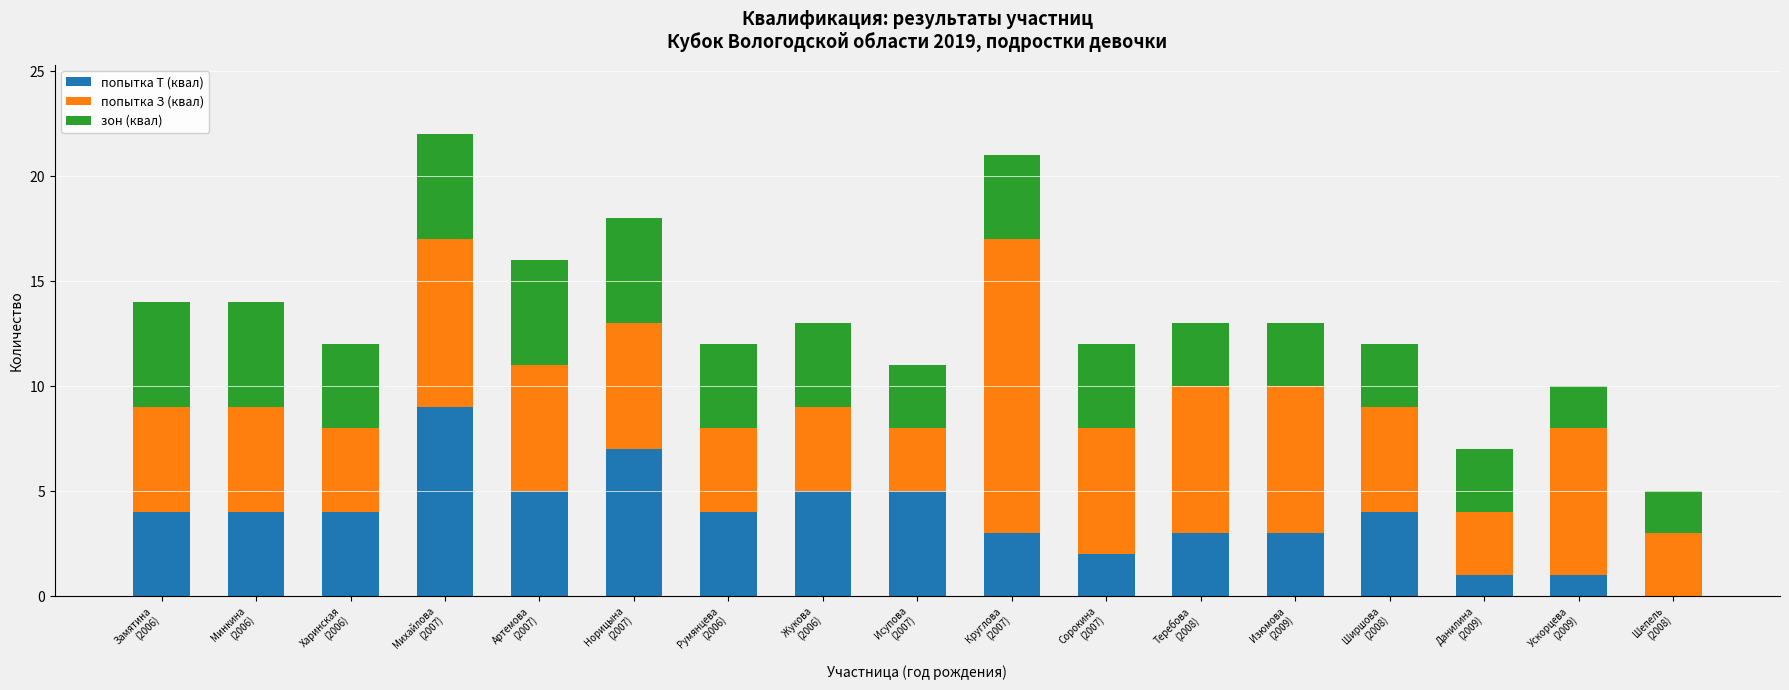

What is the maximum value for попытка Т (квал)?

9